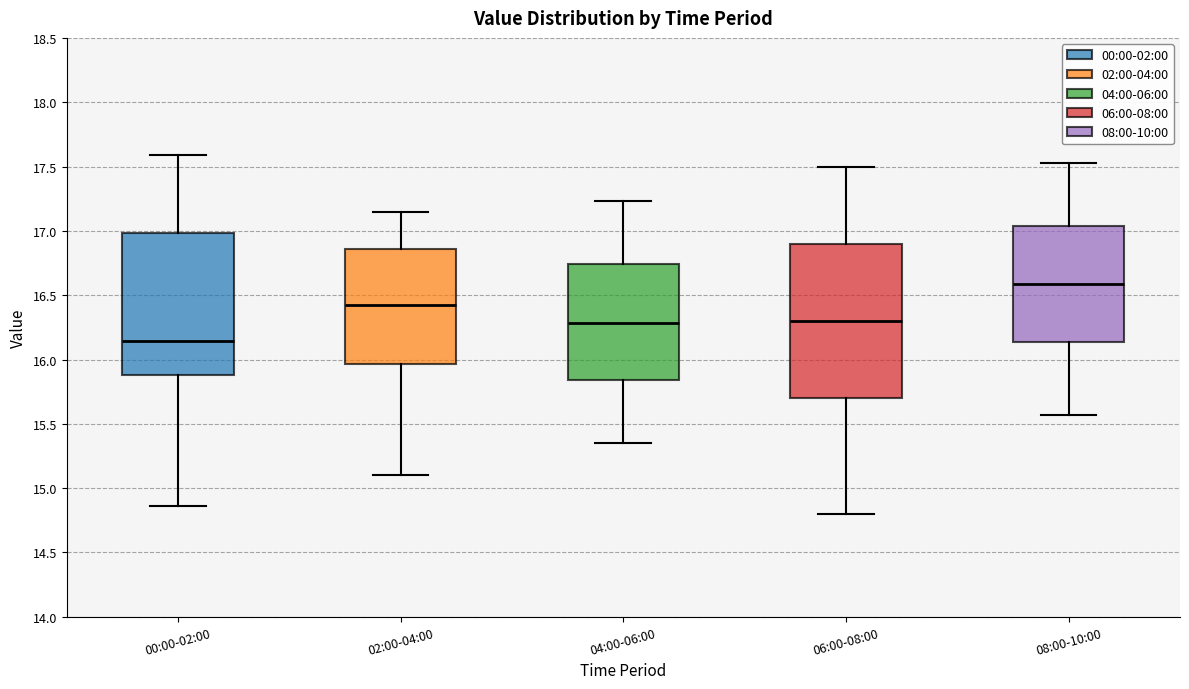

Which box has the lowest median line?

00:00-02:00